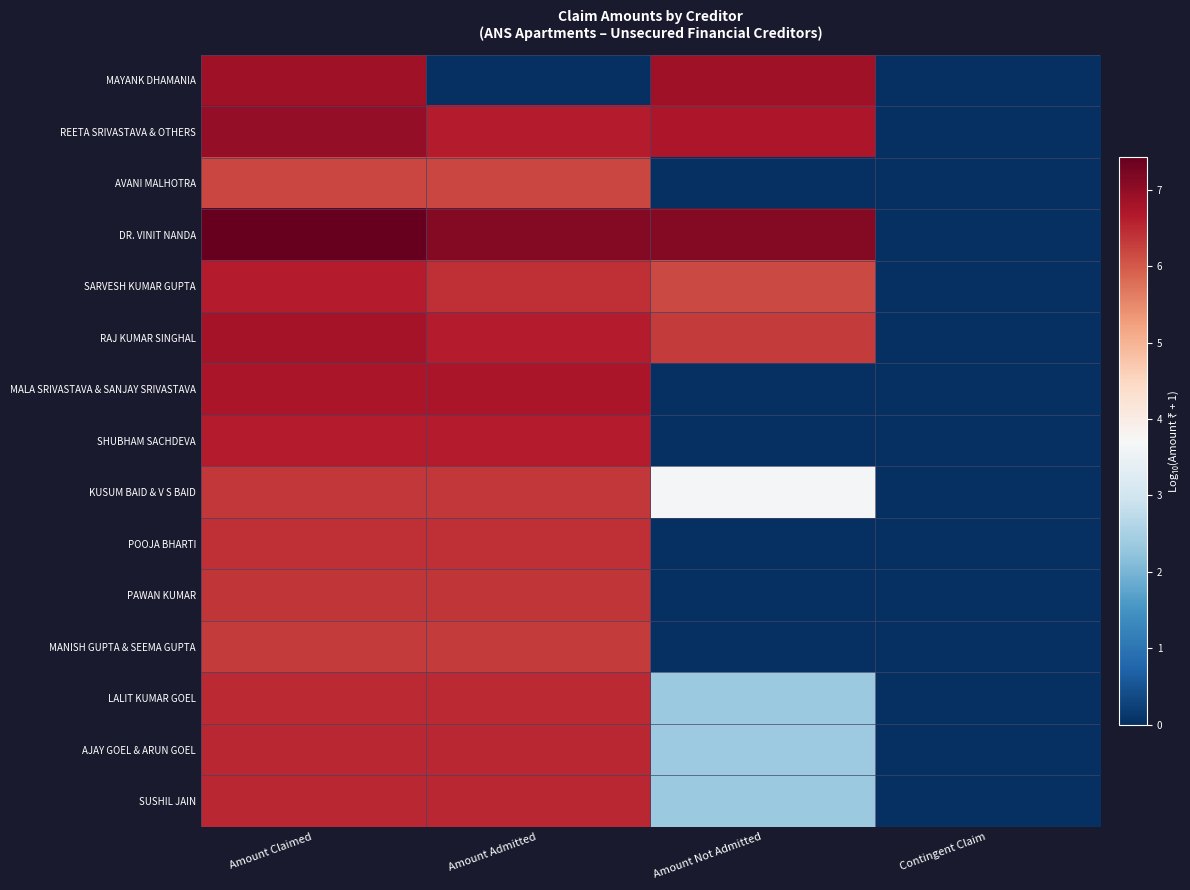

Reading right to left, extract all data points from this chart.

MAYANK DHAMANIA: Contingent Claim=0.0	Amount Not Admitted=6.9	Amount Admitted=0.0	Amount Claimed=6.9
REETA SRIVASTAVA & OTHERS: Contingent Claim=0.0	Amount Not Admitted=6.7	Amount Admitted=6.6	Amount Claimed=7.0
AVANI MALHOTRA: Contingent Claim=0.0	Amount Not Admitted=0.0	Amount Admitted=6.2	Amount Claimed=6.2
DR. VINIT NANDA: Contingent Claim=0.0	Amount Not Admitted=7.1	Amount Admitted=7.1	Amount Claimed=7.4
SARVESH KUMAR GUPTA: Contingent Claim=0.0	Amount Not Admitted=6.2	Amount Admitted=6.4	Amount Claimed=6.6
RAJ KUMAR SINGHAL: Contingent Claim=0.0	Amount Not Admitted=6.3	Amount Admitted=6.6	Amount Claimed=6.8
MALA SRIVASTAVA & SANJAY SRIVASTAVA: Contingent Claim=0.0	Amount Not Admitted=0.0	Amount Admitted=6.7	Amount Claimed=6.7
SHUBHAM SACHDEVA: Contingent Claim=0.0	Amount Not Admitted=0.0	Amount Admitted=6.6	Amount Claimed=6.6
KUSUM BAID & V S BAID: Contingent Claim=0.0	Amount Not Admitted=3.7	Amount Admitted=6.4	Amount Claimed=6.4
POOJA BHARTI: Contingent Claim=0.0	Amount Not Admitted=0.0	Amount Admitted=6.4	Amount Claimed=6.4
PAWAN KUMAR: Contingent Claim=0.0	Amount Not Admitted=0.0	Amount Admitted=6.4	Amount Claimed=6.4
MANISH GUPTA & SEEMA GUPTA: Contingent Claim=0.0	Amount Not Admitted=0.0	Amount Admitted=6.3	Amount Claimed=6.3
LALIT KUMAR GOEL: Contingent Claim=0.0	Amount Not Admitted=2.3	Amount Admitted=6.5	Amount Claimed=6.5
AJAY GOEL & ARUN GOEL: Contingent Claim=0.0	Amount Not Admitted=2.4	Amount Admitted=6.5	Amount Claimed=6.5
SUSHIL JAIN: Contingent Claim=0.0	Amount Not Admitted=2.3	Amount Admitted=6.5	Amount Claimed=6.5